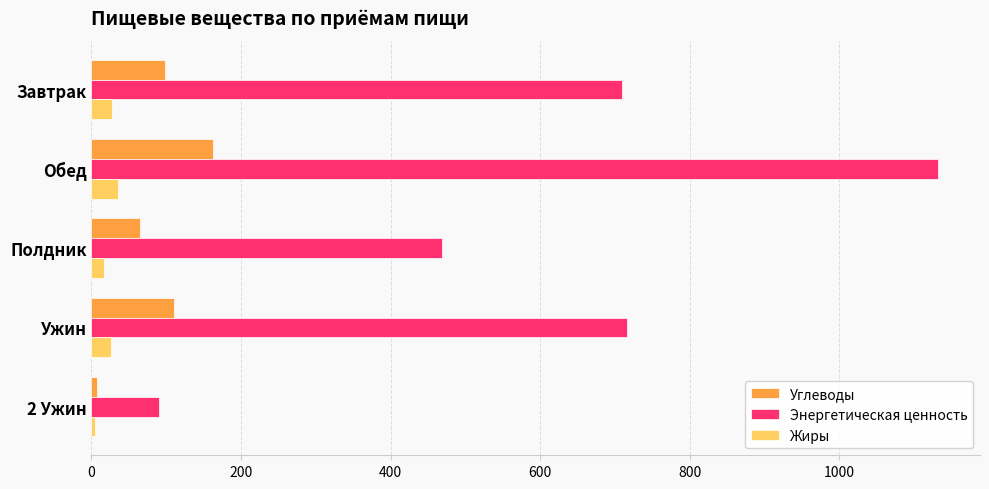

Which series has the largest range (max minus min)?

Энергетическая ценность